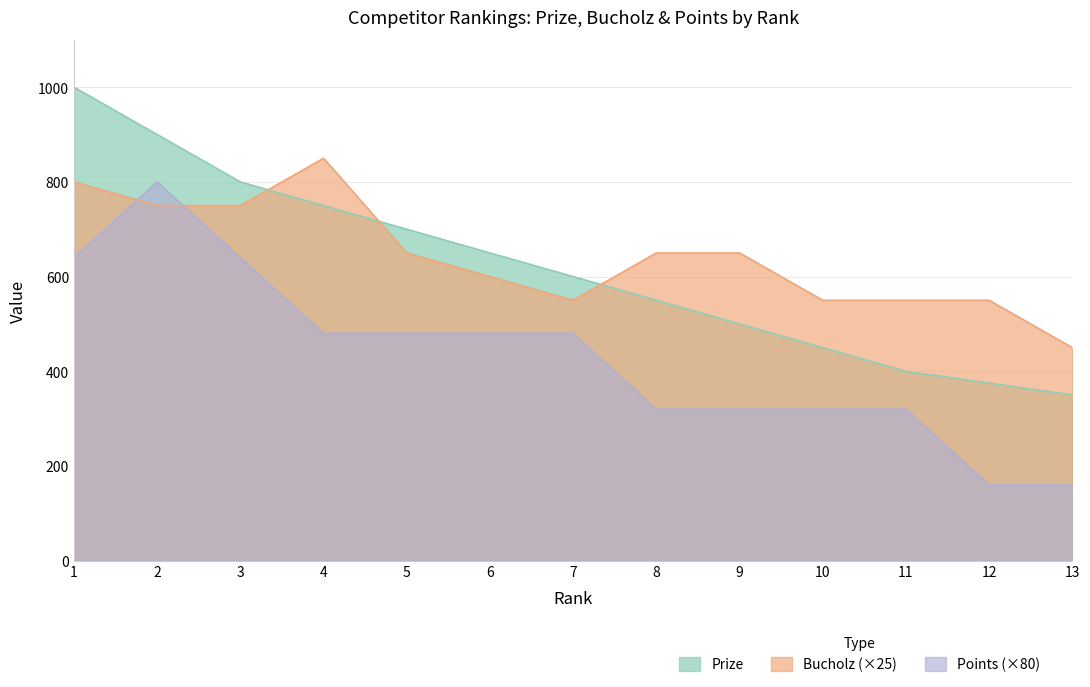

Rank the series at 10 from highest to lowest value.

Bucholz (×25), Prize, Points (×80)